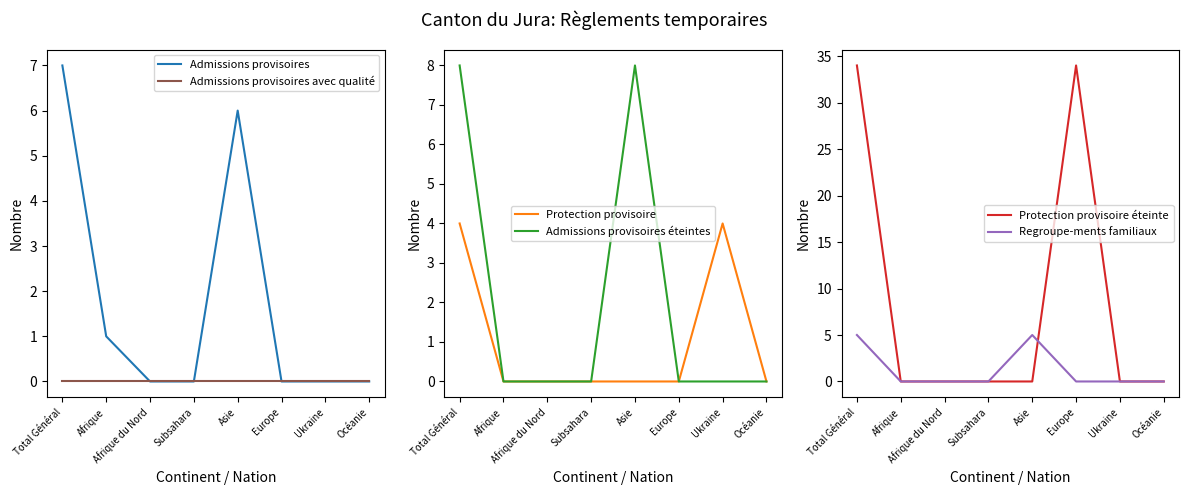

What is the label of the 6th point from the left?

Europe